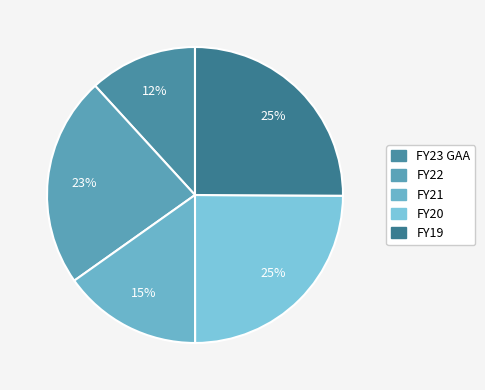

How much of the chart is everything except FY19?

74.9%